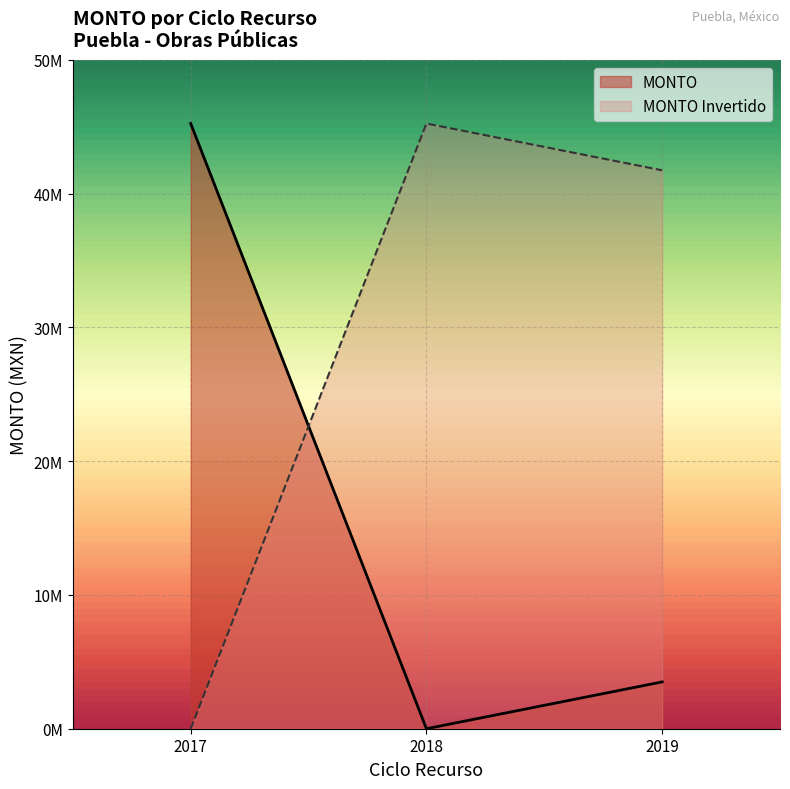

Does the chart display data point markers on the line(s)?

No